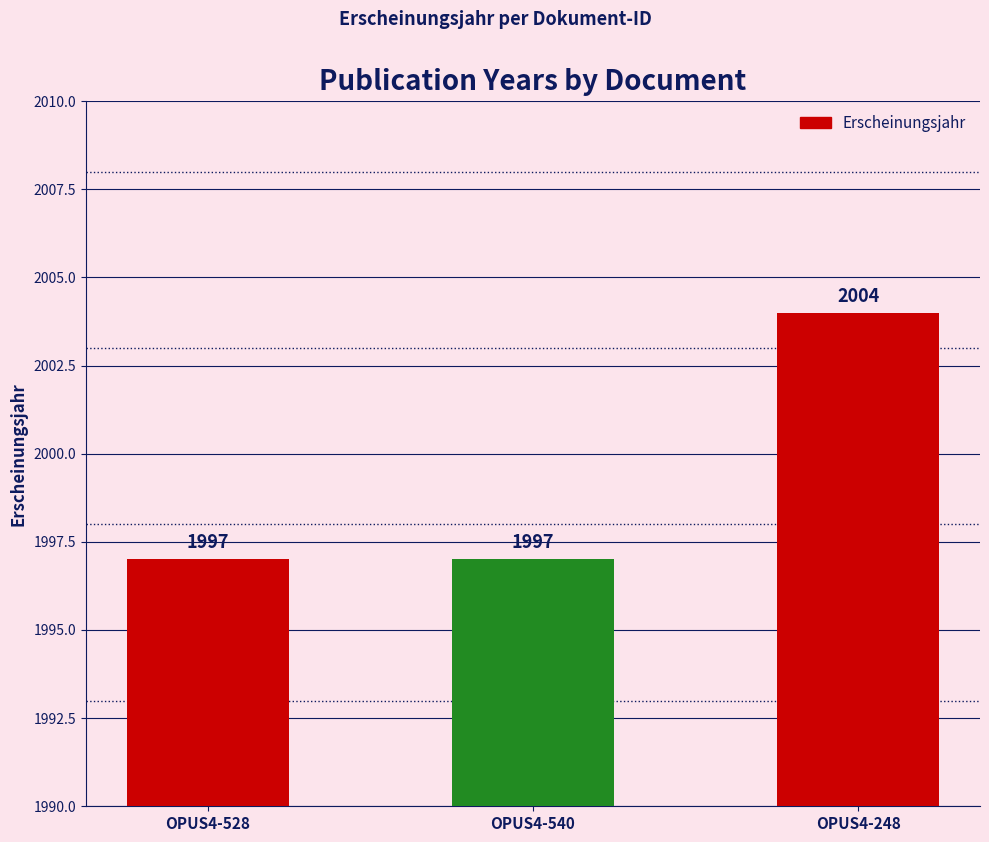

Between OPUS4-248 and OPUS4-528, which is larger?

OPUS4-248